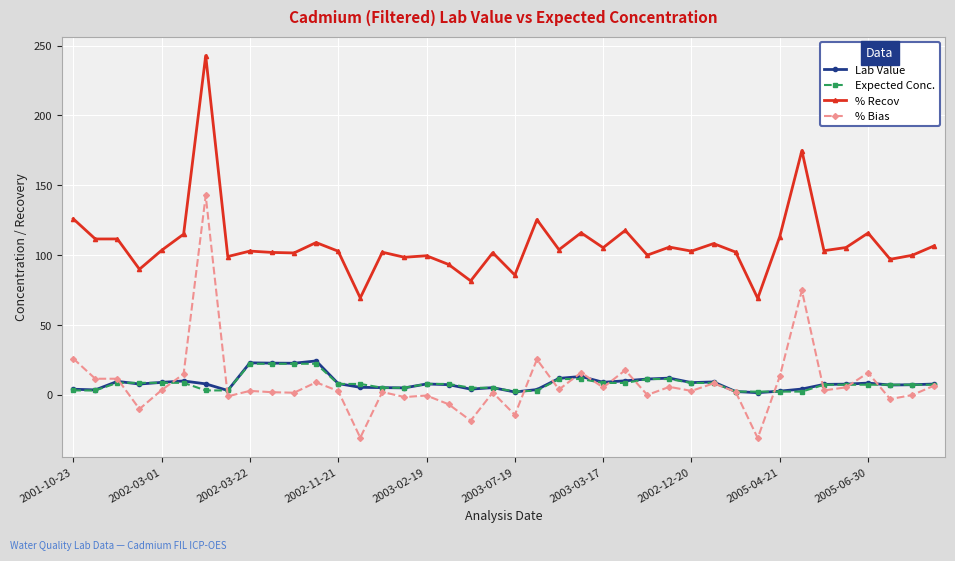

How many categories are shown in the chart?

40